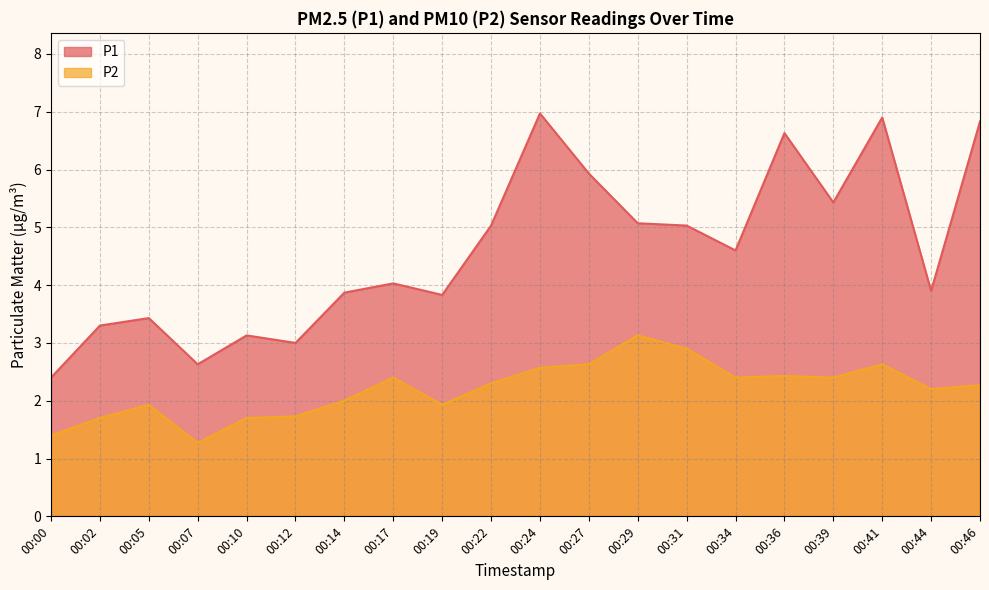

True or false: P2 has more than 2 points higher than both neighbors.

True